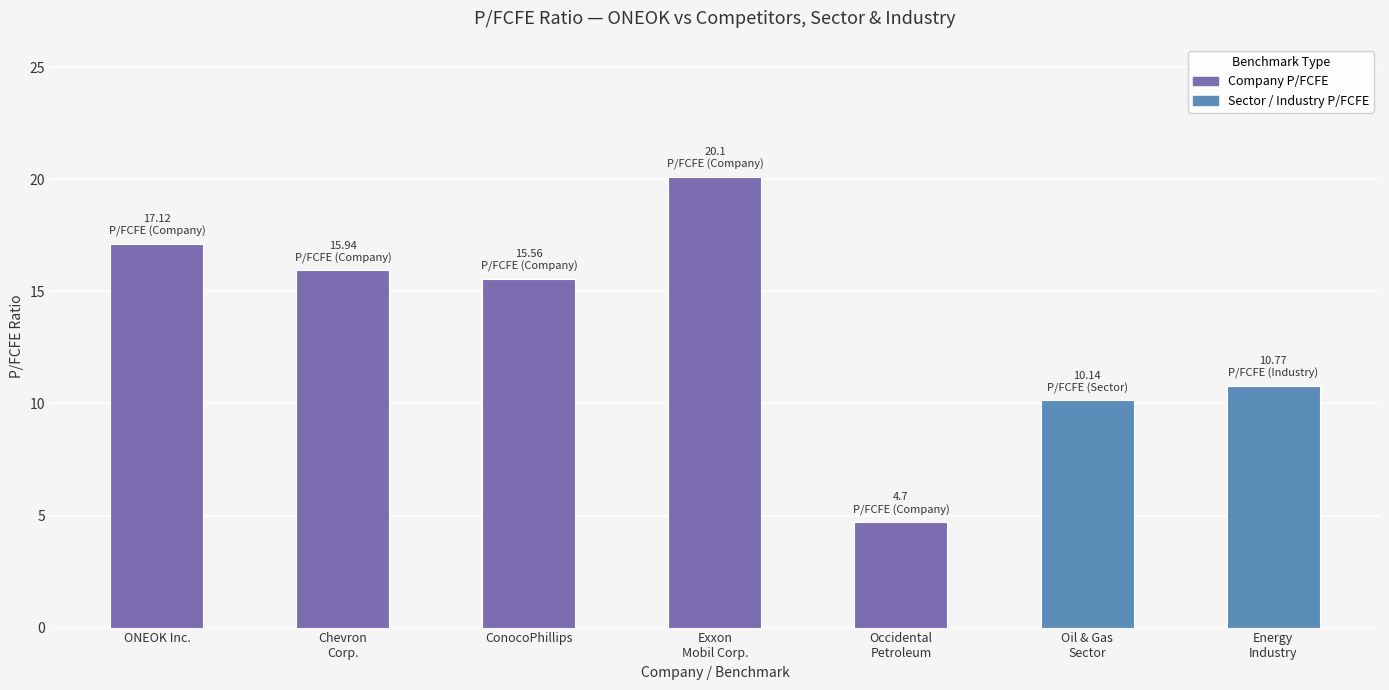

What is the difference between the values at Exxon
Mobil Corp. and Oil & Gas
Sector?

10.0